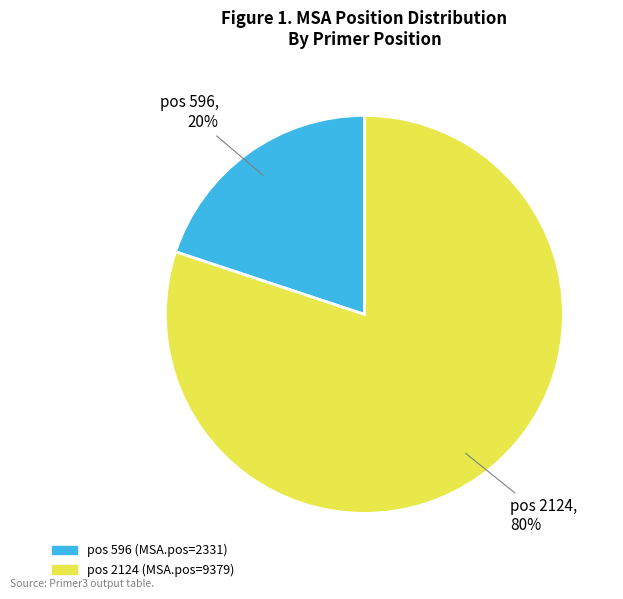

To the nearest percent, what is the difference between the largest and smallest slice percentages?

60%